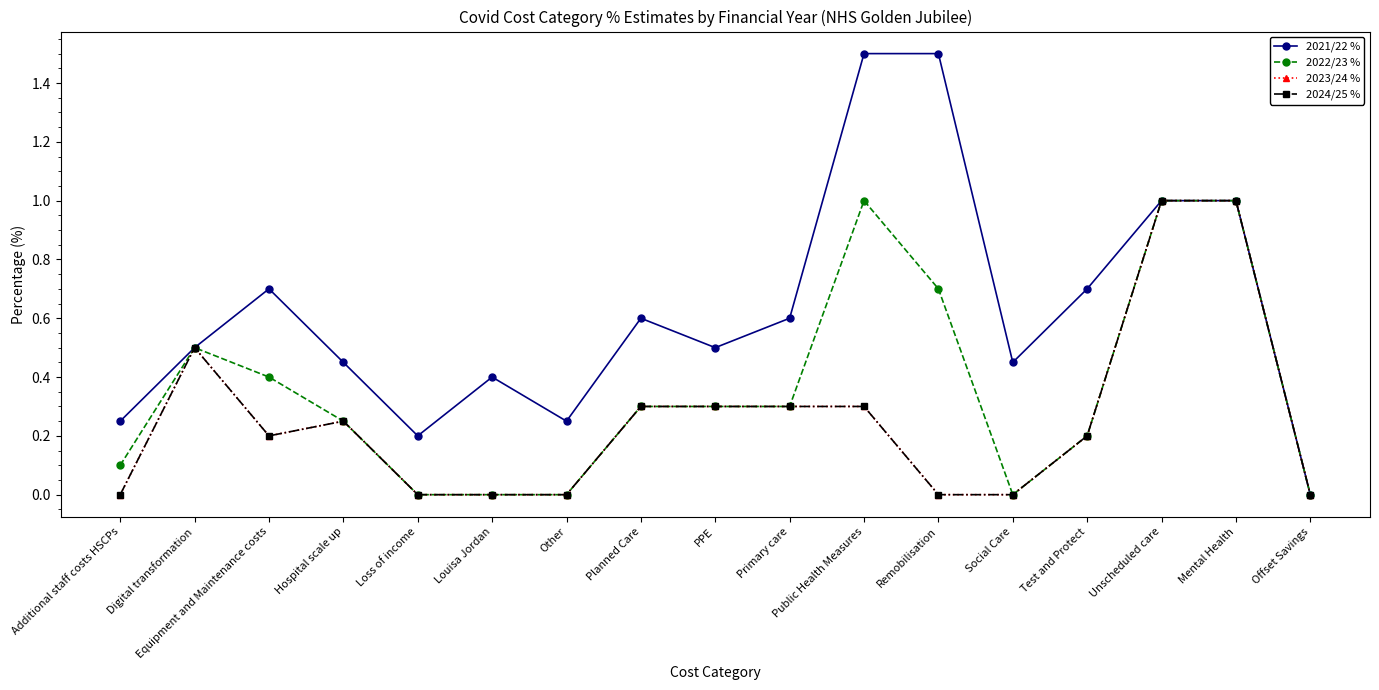

At Public Health Measures, list the series in order from smallest to largest.

2023/24 %, 2024/25 %, 2022/23 %, 2021/22 %